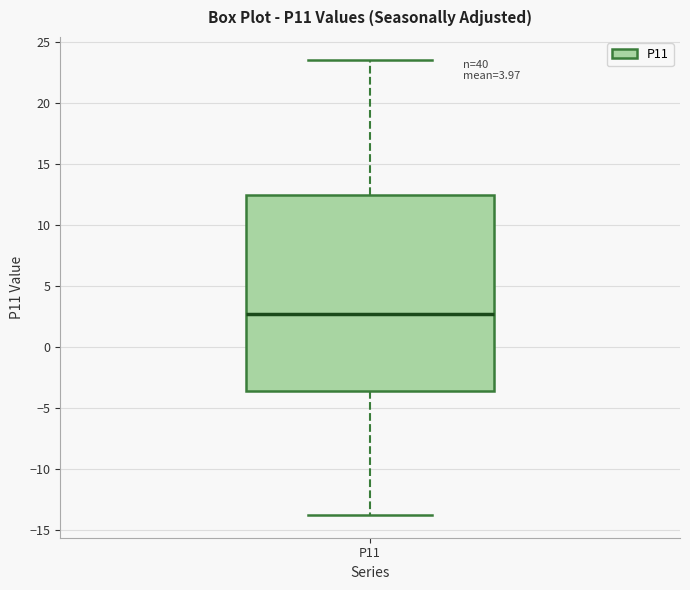

Where does the lower whisker of the box for P11 end on the y-axis? The values are not printed on the chart, so give them approximately, as read against the axis.

-14.0